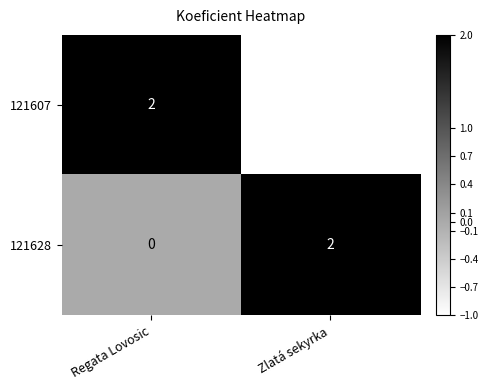

The value of 121628 at Zlatá sekyrka is 3. True or false?

False